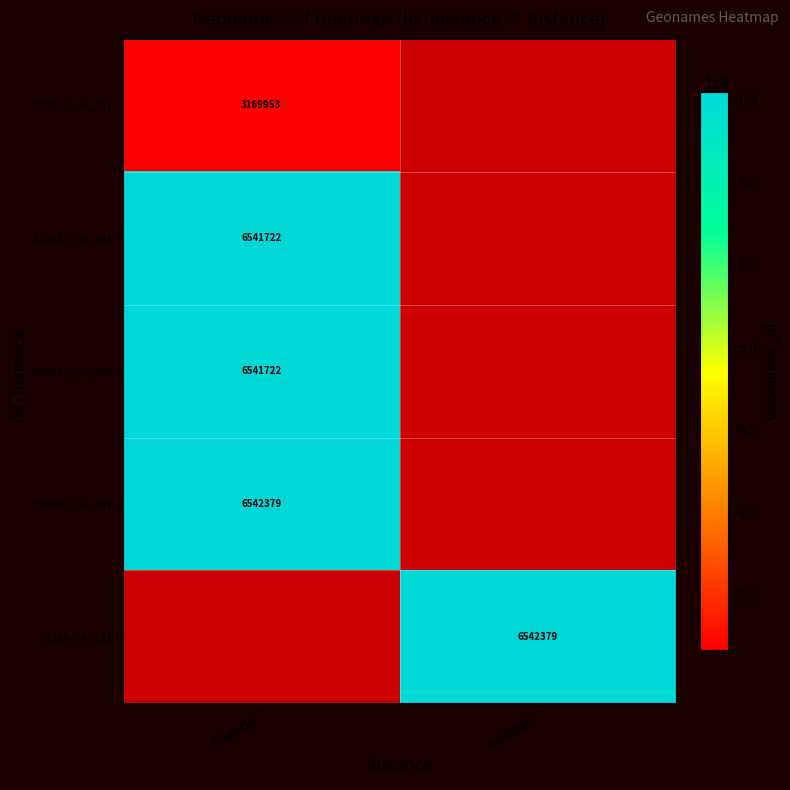

The S33627_v6_191 series shows 1455186 at miando. True or false?

False